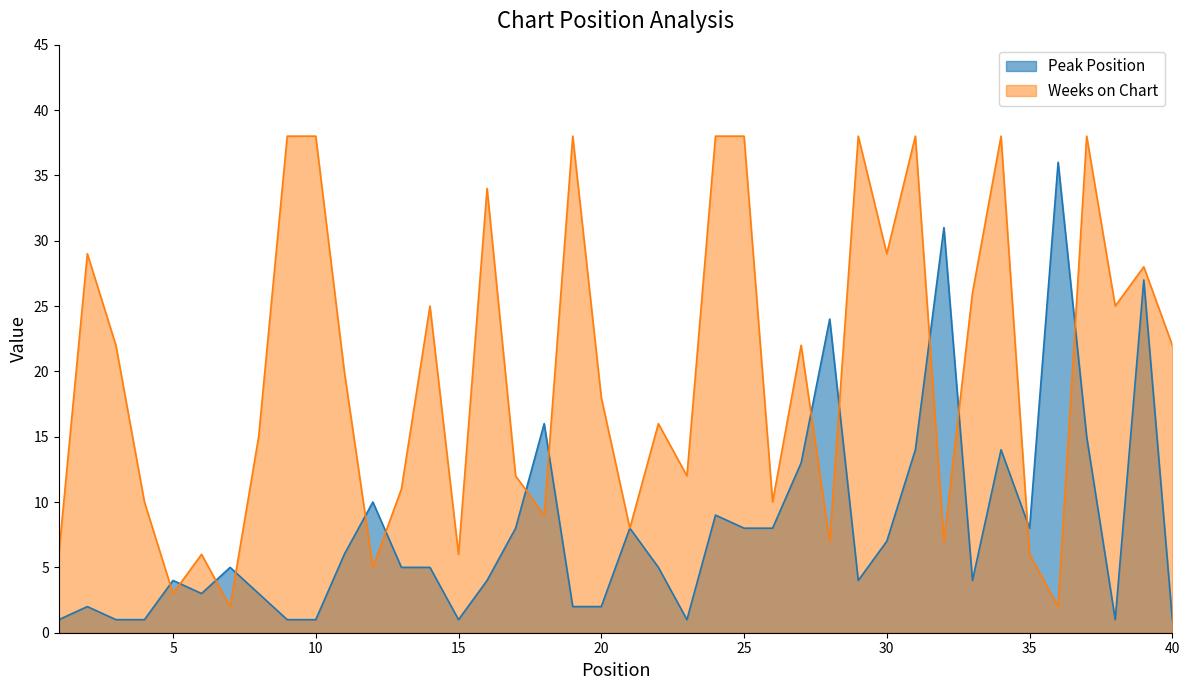

What is the total value across all series at 5?

7